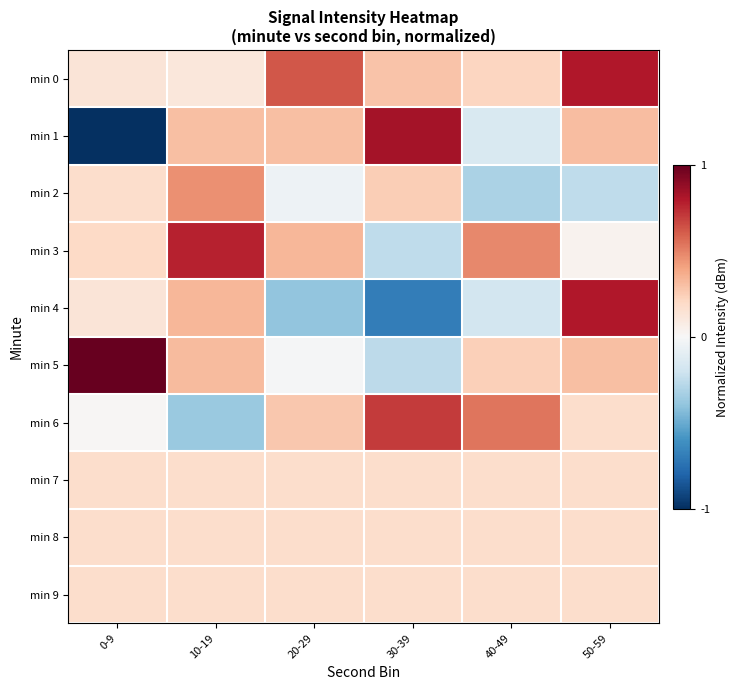

What is the minimum value shown in the chart?

-1.0